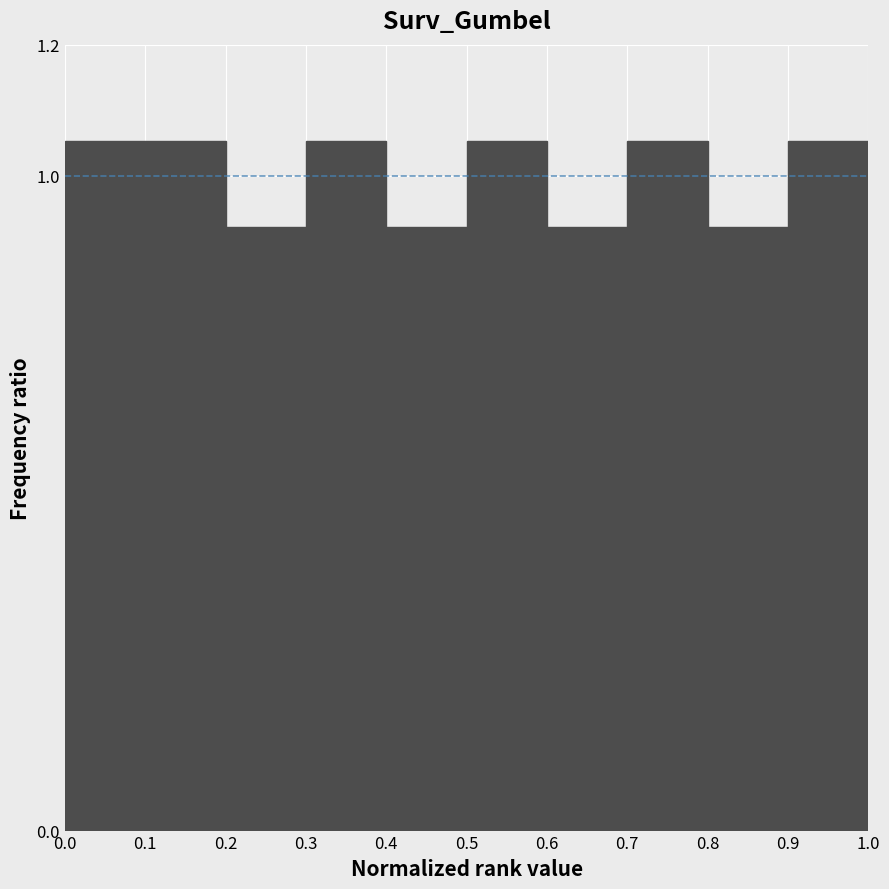

Reading left to right, list every bar in this chart as the range it spans on the x-axis followed by its height. The values are not printed on the chart, so give them approximately, as read against the axis.

0.0 to 0.1: 1.06
0.1 to 0.2: 1.06
0.2 to 0.3: 0.92
0.3 to 0.4: 1.06
0.4 to 0.5: 0.92
0.5 to 0.6: 1.06
0.6 to 0.7: 0.92
0.7 to 0.8: 1.06
0.8 to 0.9: 0.92
0.9 to 1.0: 1.06